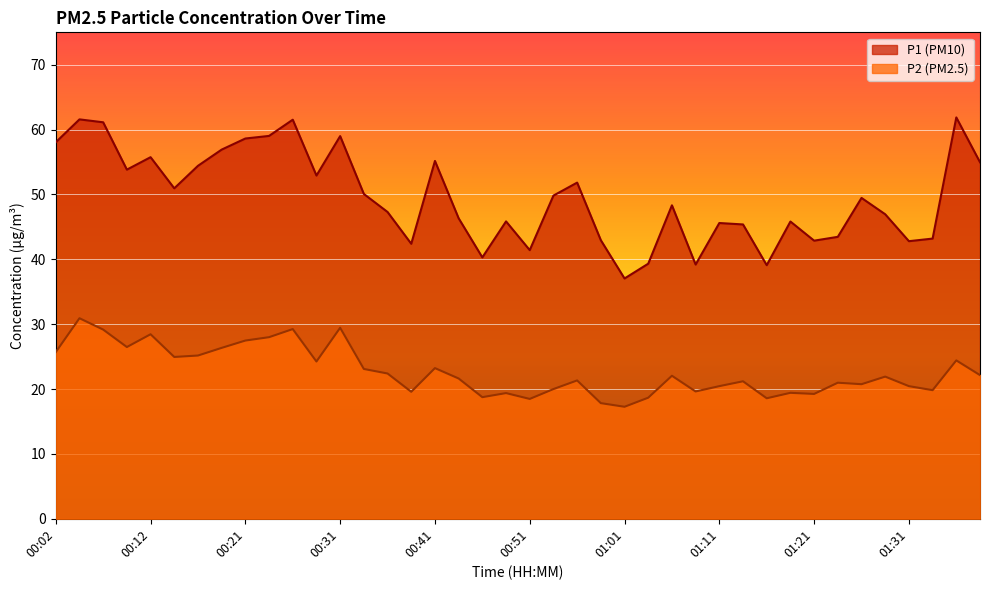

What are all the series names shown in the legend?

P1, P2